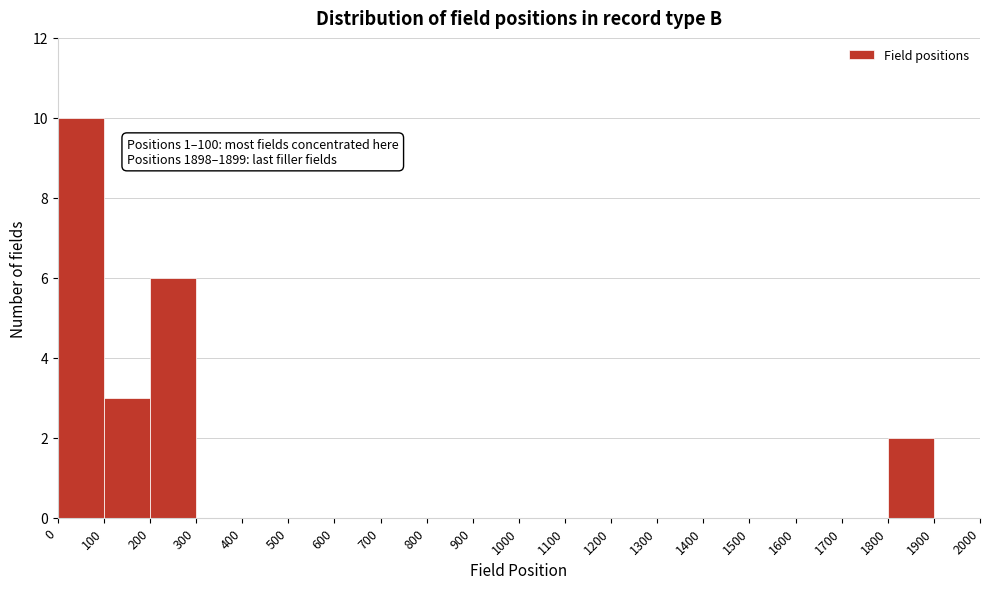

Which range on the x-axis has the tallest bar?

0 to 100